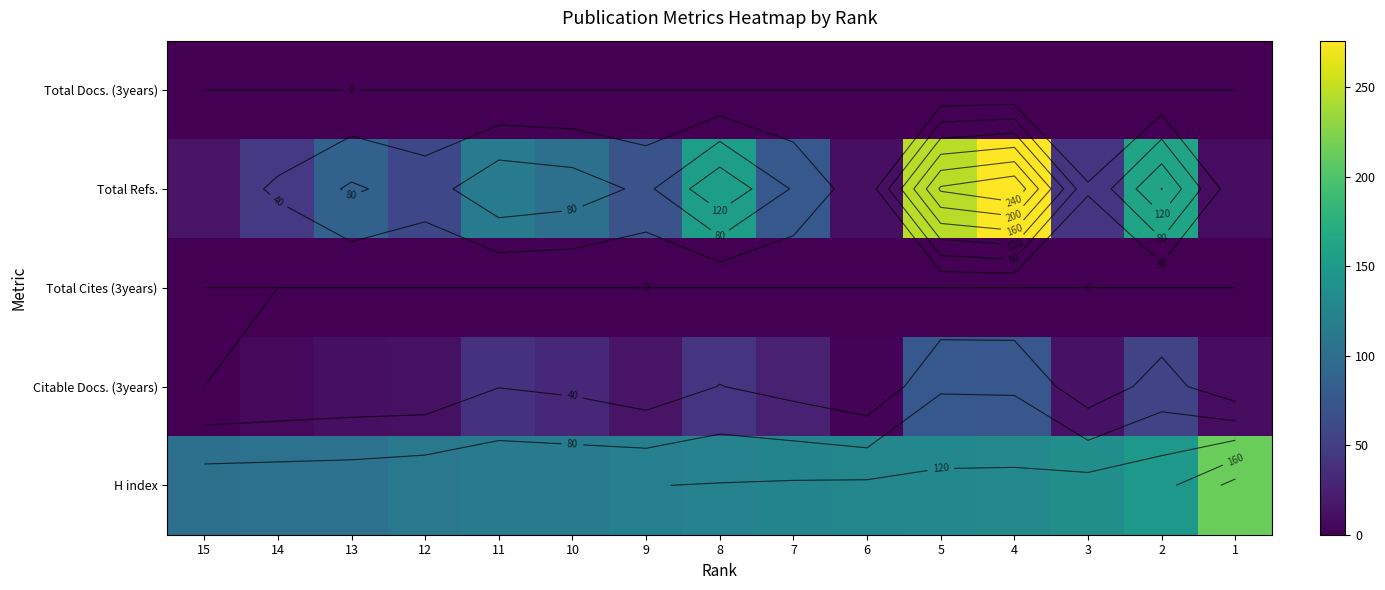

Is it true that H index equals 114 at 10?

True